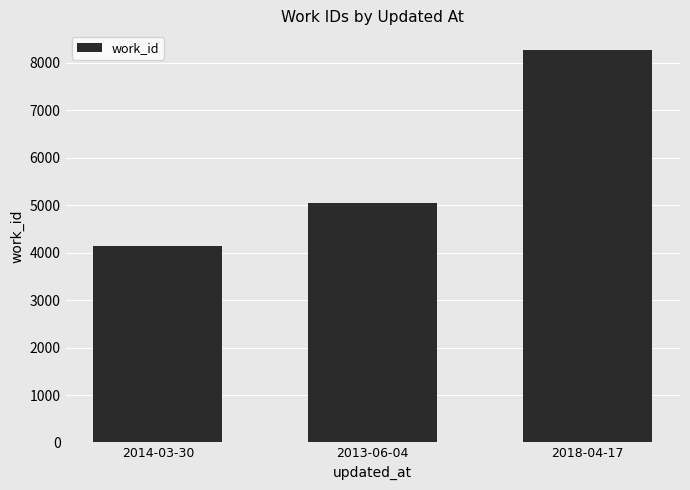

What is the difference between the maximum and second lowest values?

3235